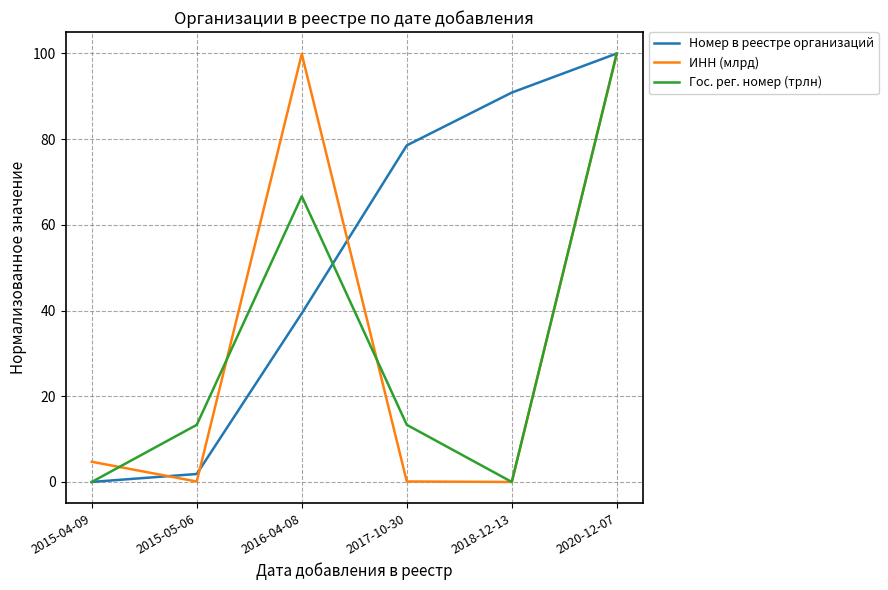

True or false: ИНН (млрд) has a value of 41.2 at 2020-12-07.

False